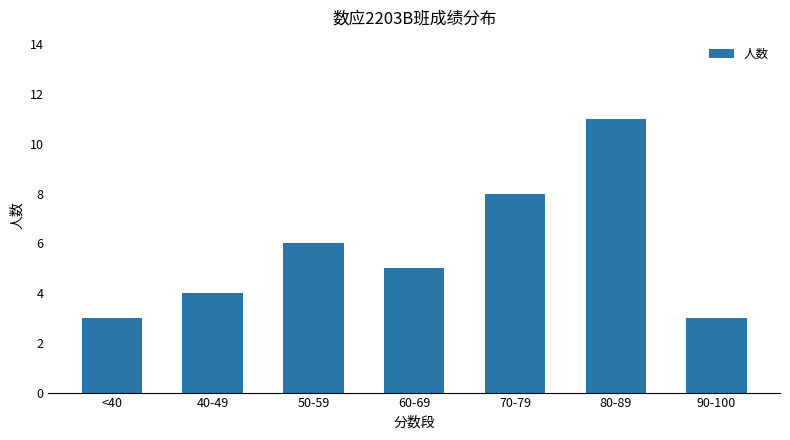

What is the label of the 5th bar from the right?

50-59